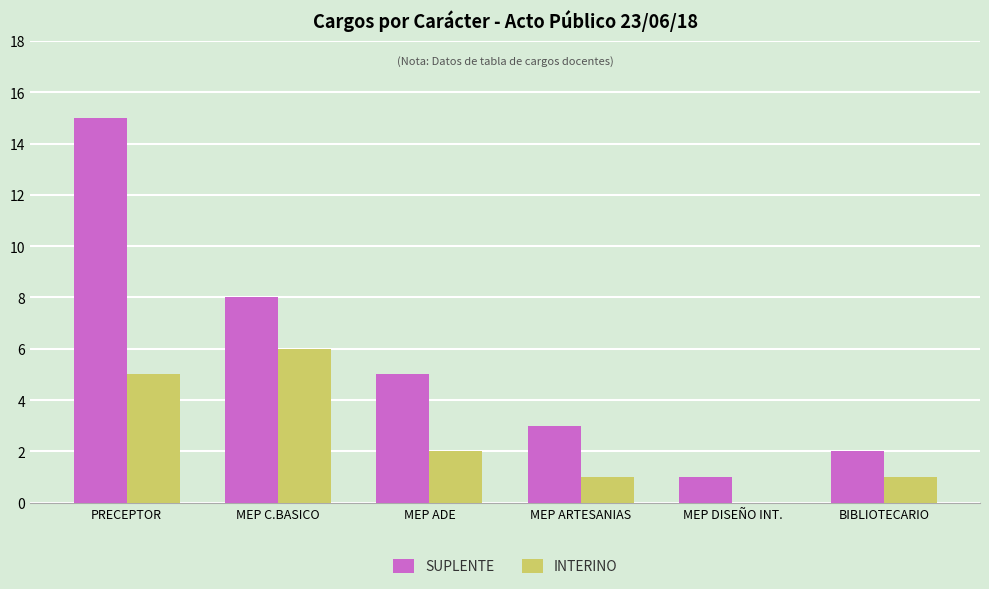

The value of INTERINO at MEP ARTESANIAS is 1. True or false?

True